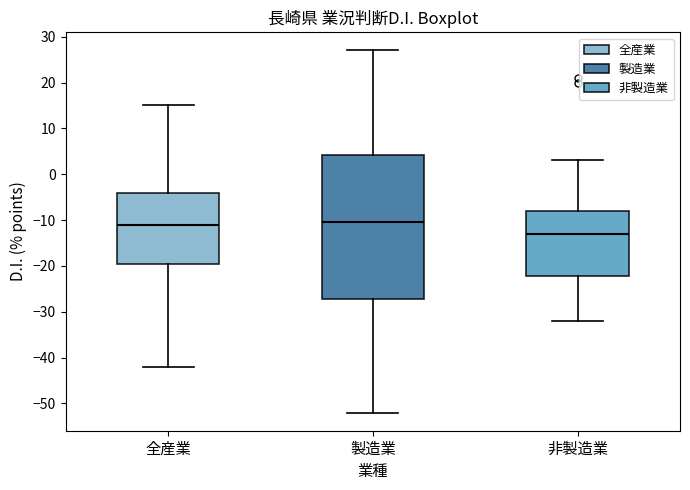

Reading left to right, read every box against the y-axis: the position of its median line, the range the box covers, and the ends of its whiskers. The values are not printed on the chart, so give them approximately, as read against the axis.

全産業: median -11, box -19 to -4, whiskers -42 to 15
製造業: median -10, box -27 to 4, whiskers -52 to 27
非製造業: median -13, box -22 to -8, whiskers -32 to 3